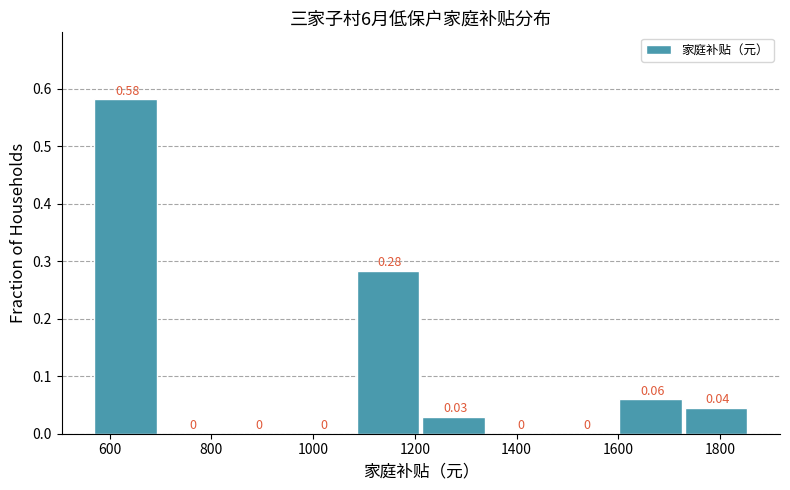

Over which range of the x-axis is the bar tallest?

580 to 700